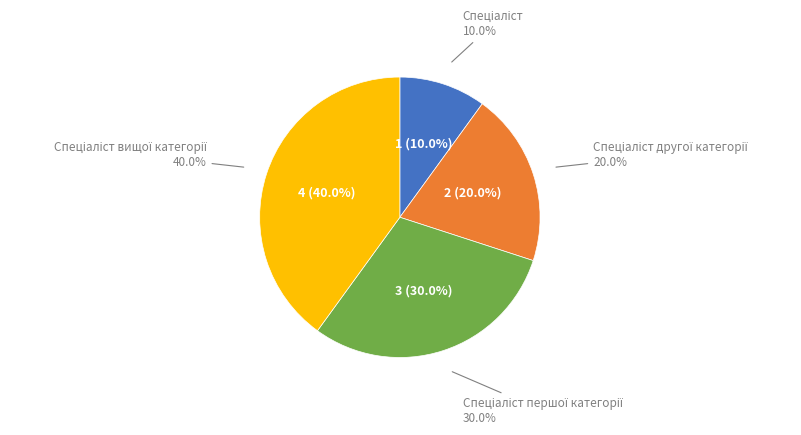

How many segments does this pie chart have?

4